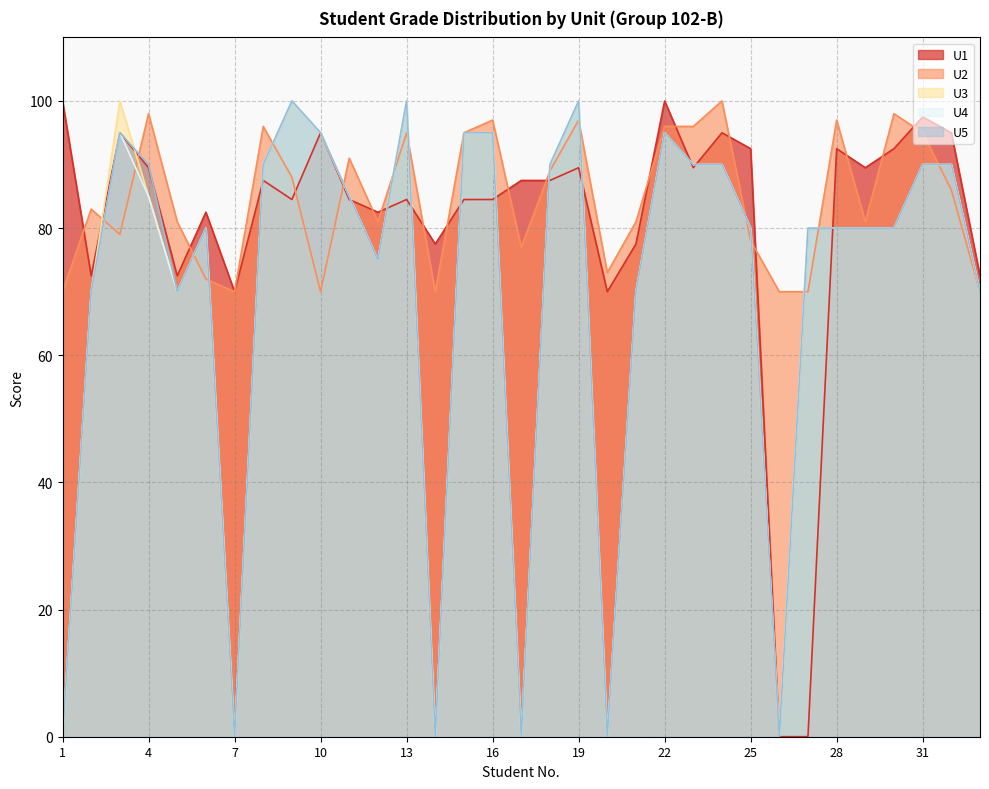

How many values in U4 are above zero?

27